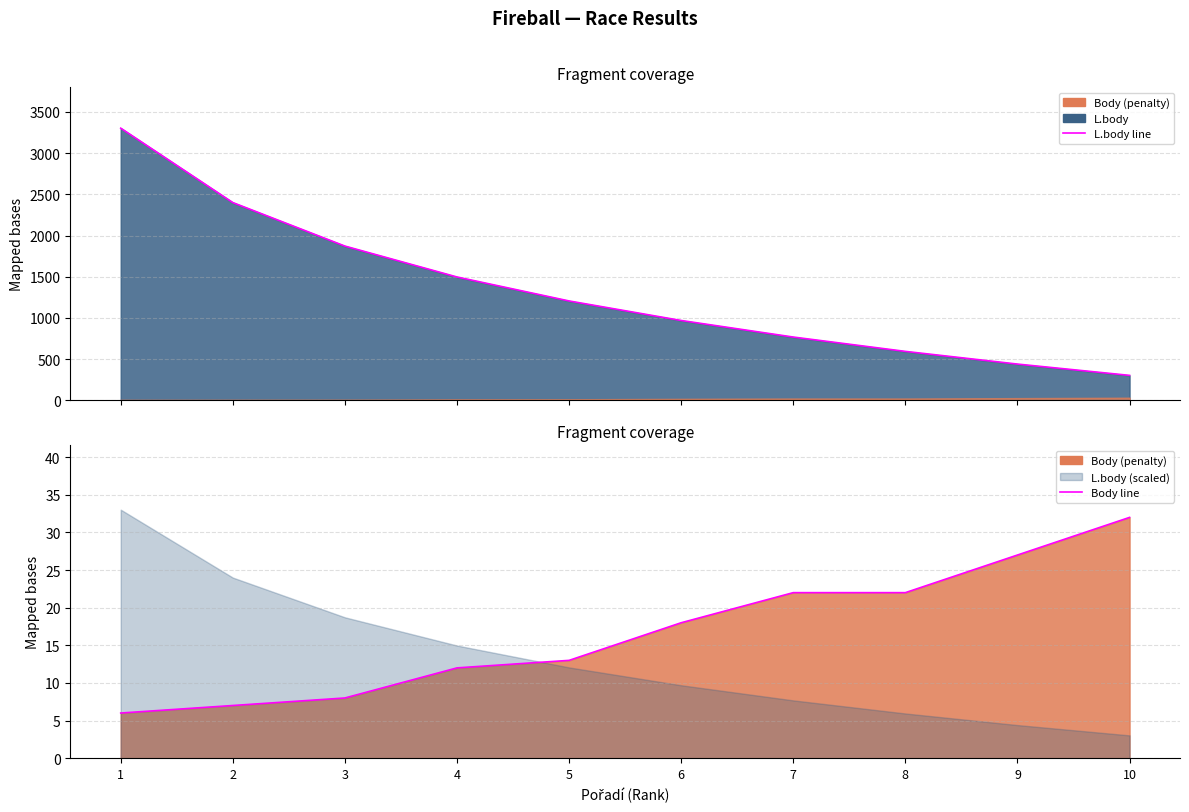

The value of Body line at 7 is 22. True or false?

True